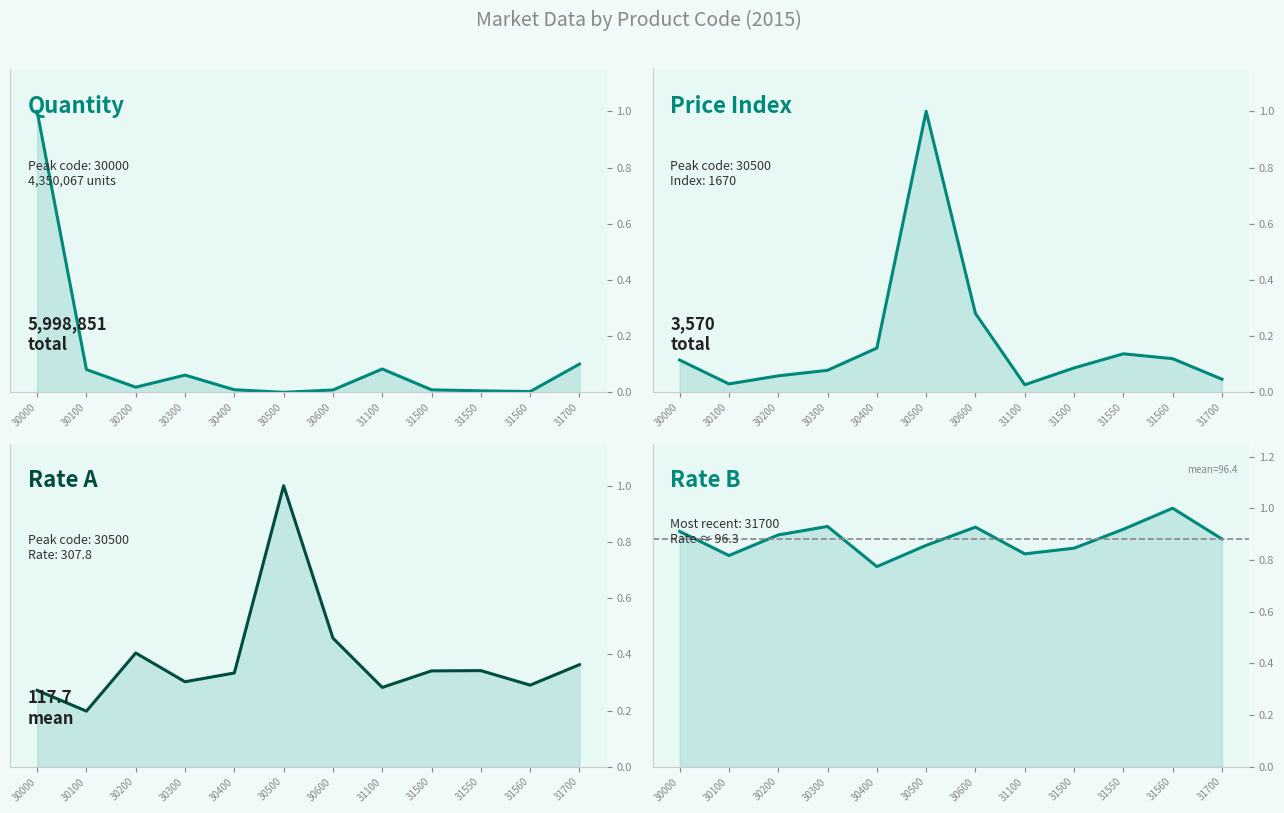

What are all the series names shown in the legend?

Quantity (col9), Price Index (col10), Rate A (col12), Rate B (col13)